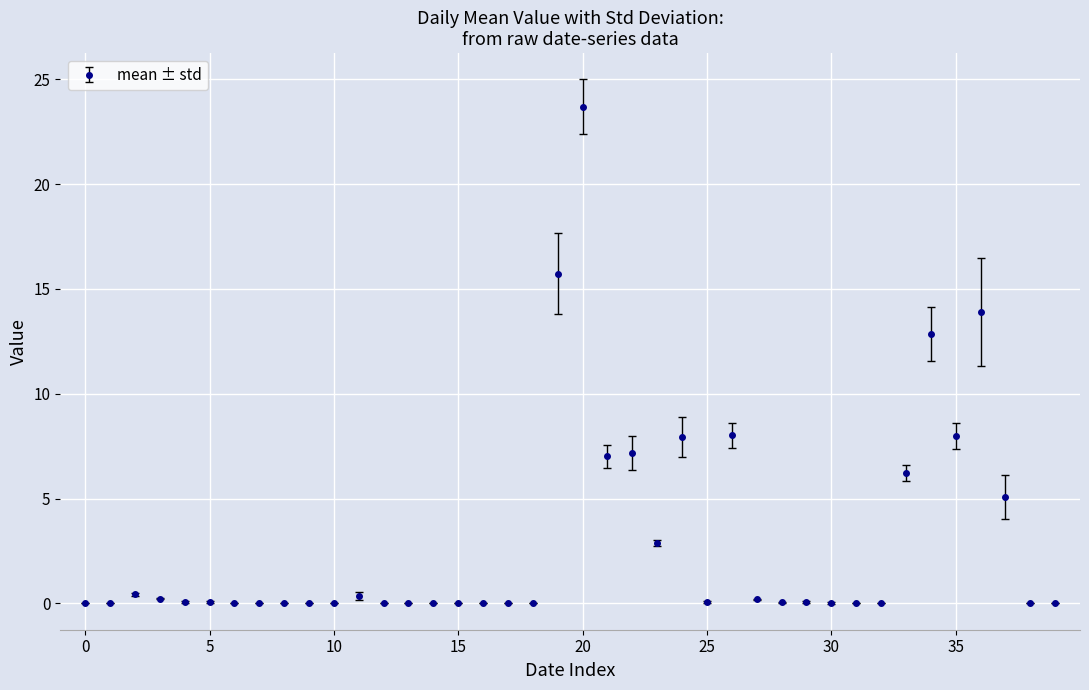

What is the greatest value displayed?

23.7